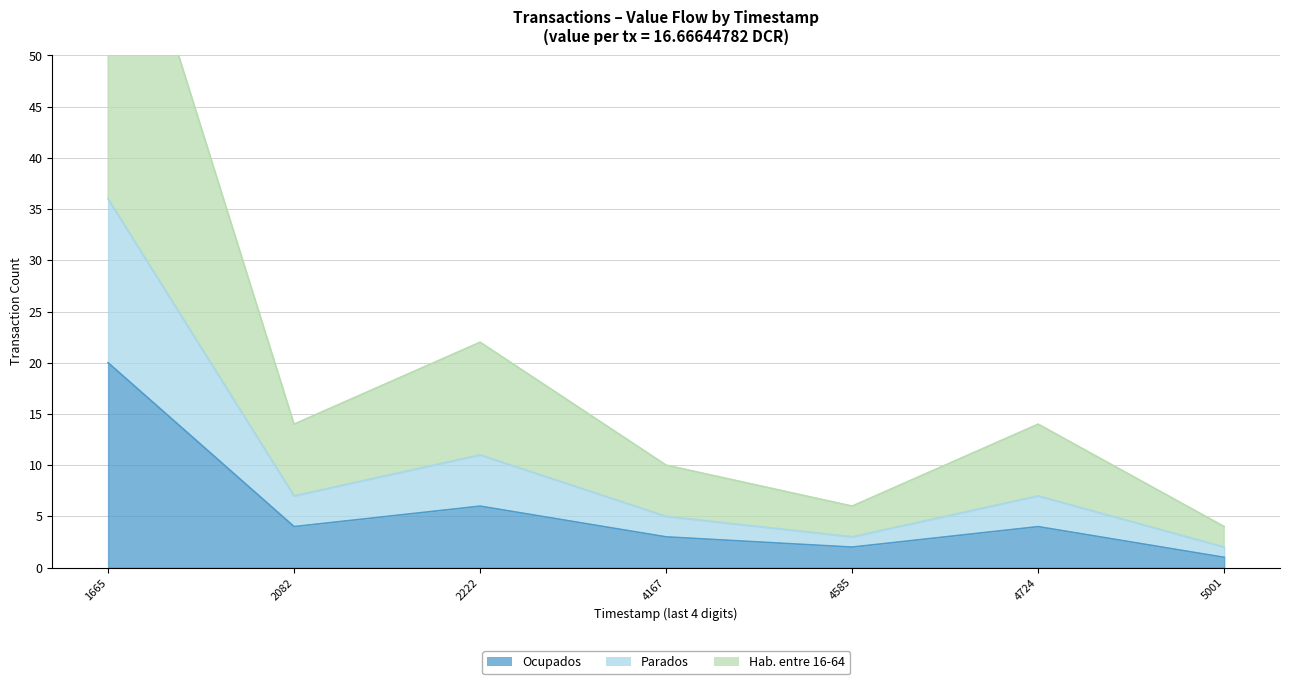

Where is the first local maximum for Ocupados?

1669142222